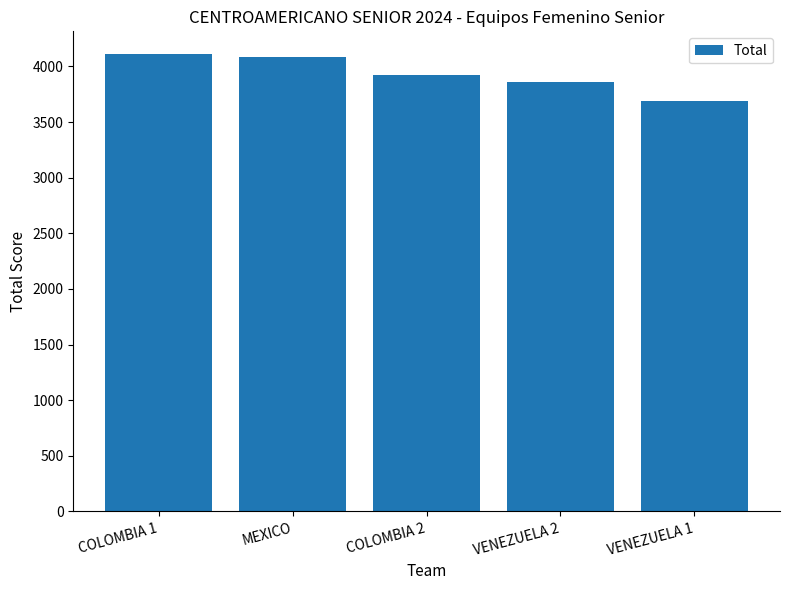

What is the maximum value shown in the chart?

4110